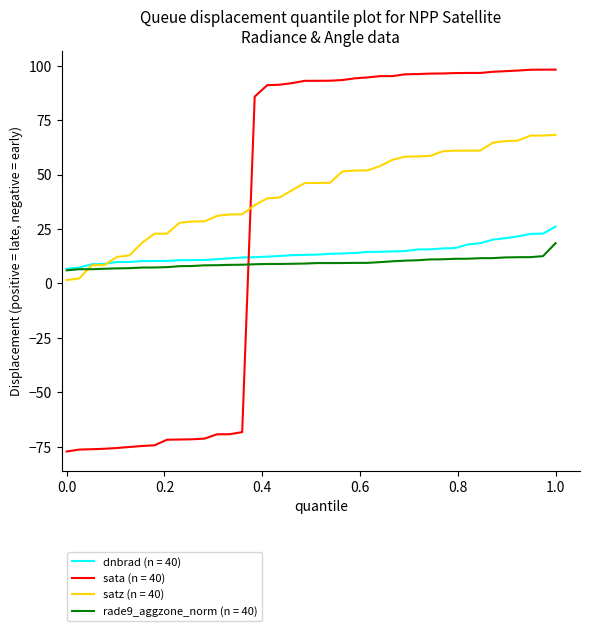

What are all the series names shown in the legend?

dnbrad (n = 40), sata (n = 40), satz (n = 40), rade9_aggzone_norm (n = 40)